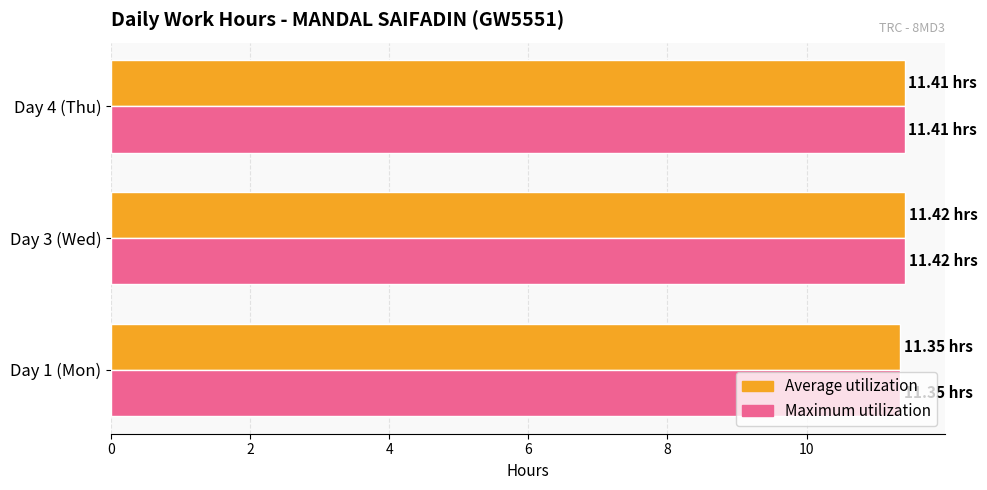

What is the sum of all Maximum utilization values?

34.2